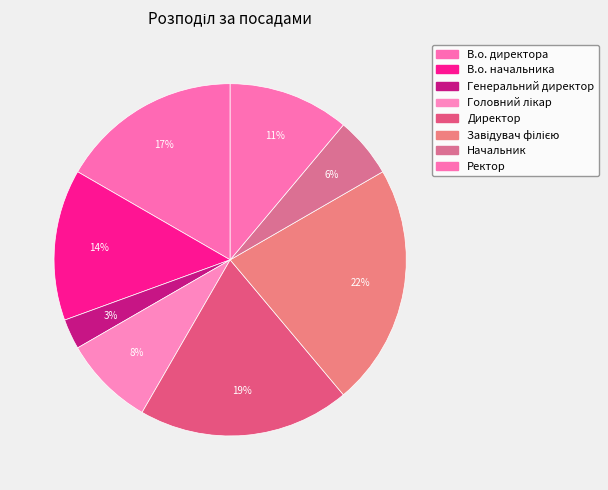

How many slices are in this pie chart?

8